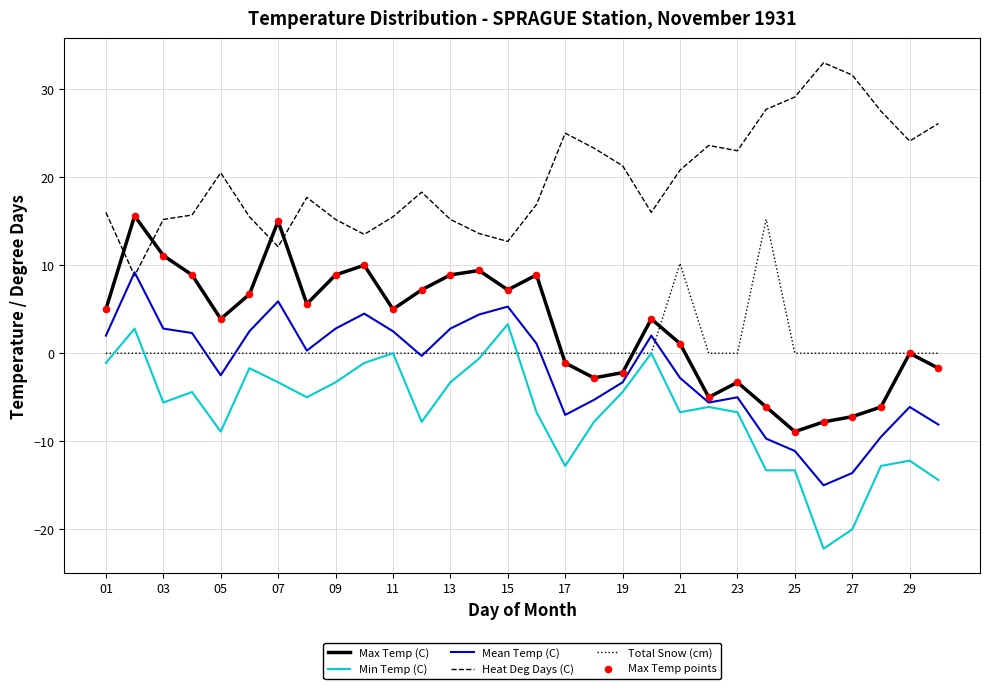

Which series has the largest total across all categories?

Heat Deg Days (C)